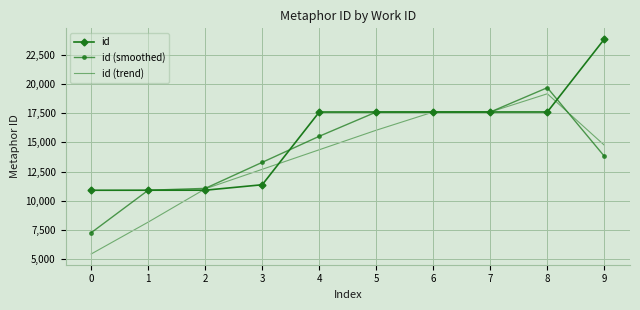

What is the minimum value shown in the chart?

5454.5